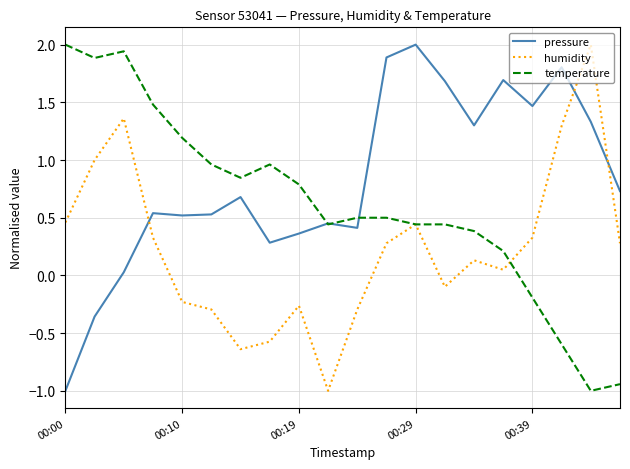

True or false: humidity and pressure cross at least once.

True